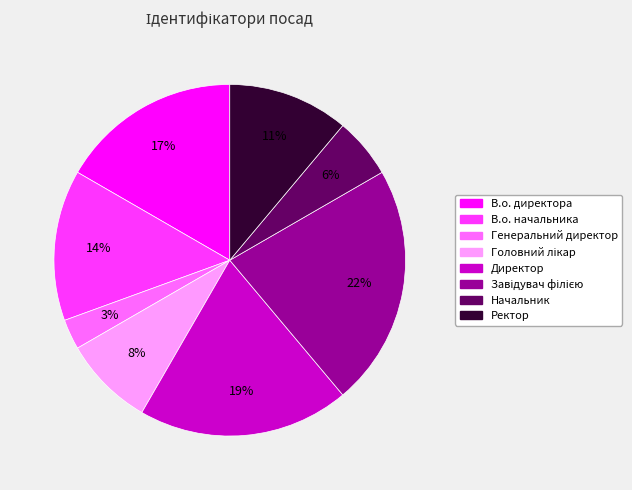

Which slice is the smallest?

Генеральний директор